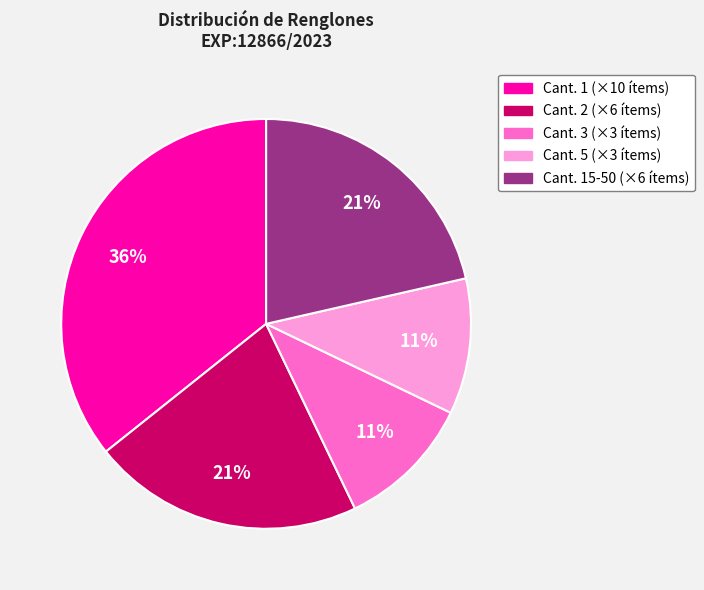

To the nearest percent, what is the difference between the largest and smallest slice percentages?

25%